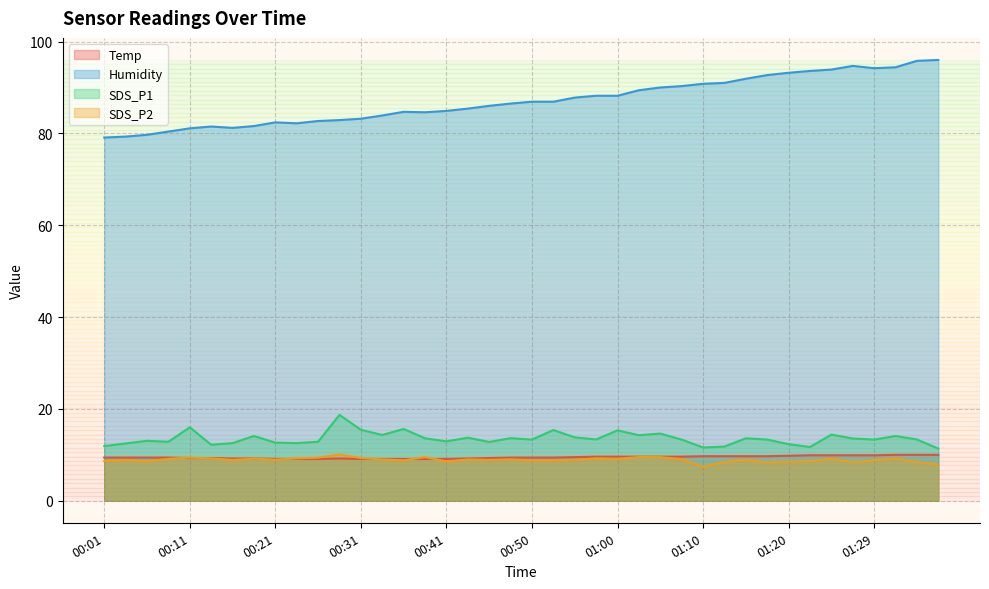

Which series has the largest range (max minus min)?

Humidity